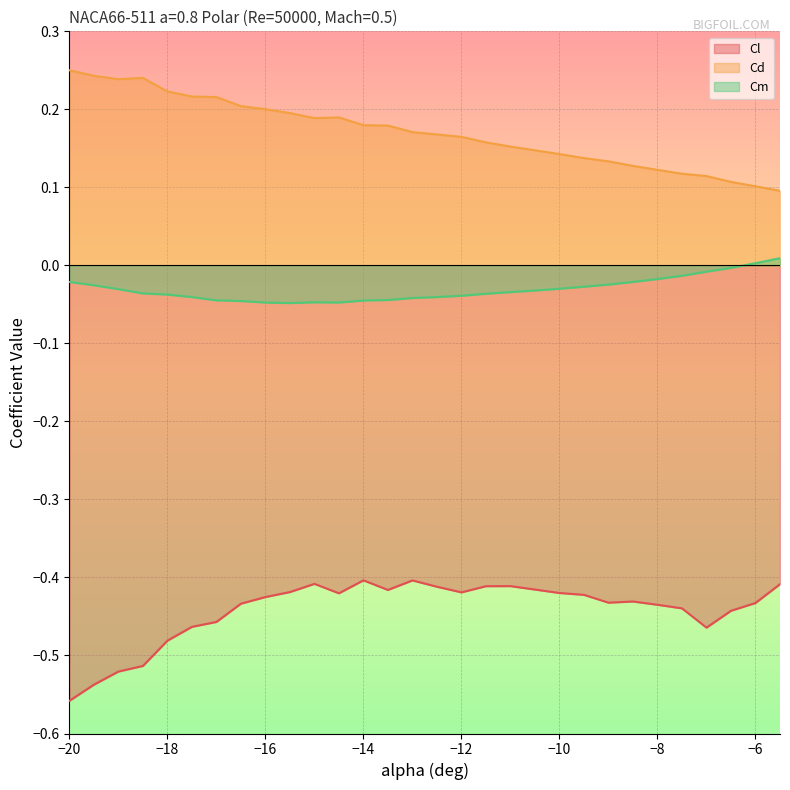

How many interior local peaks does the Cm series have?

1